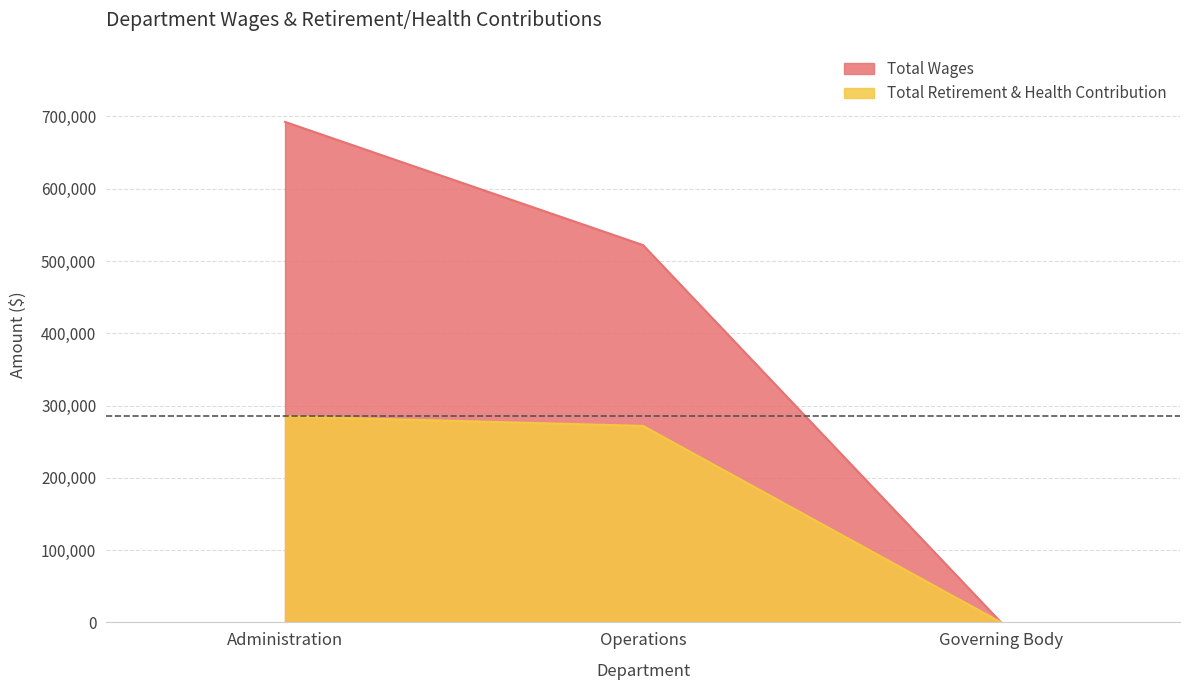

What is the greatest value displayed?

692396